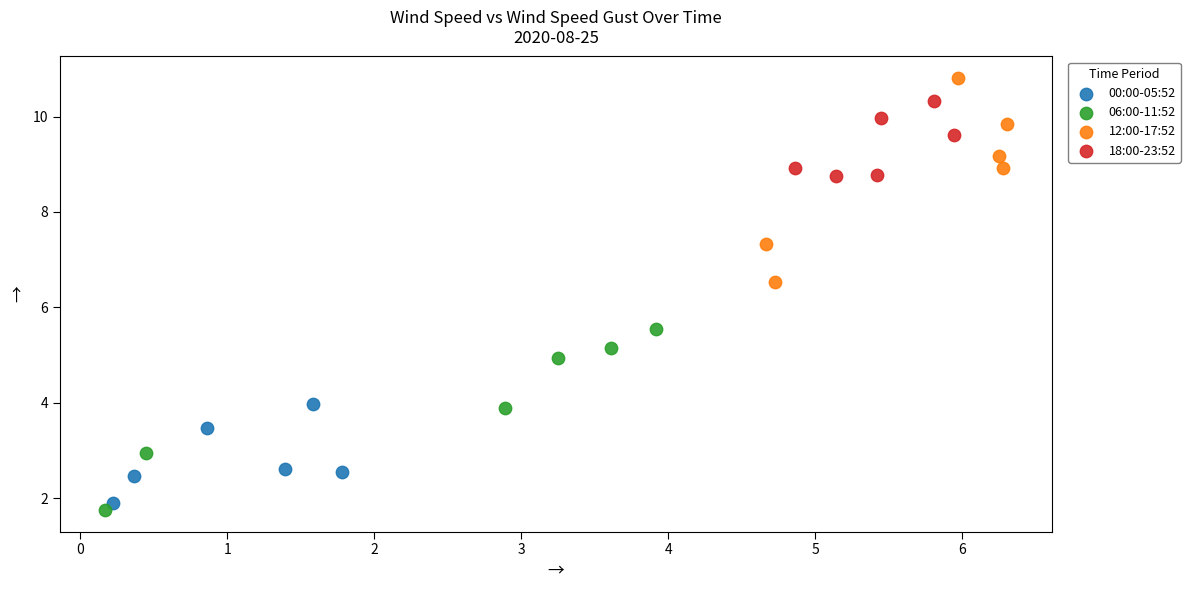

Which series has the largest Y range (max minus min)?

12:00-17:52